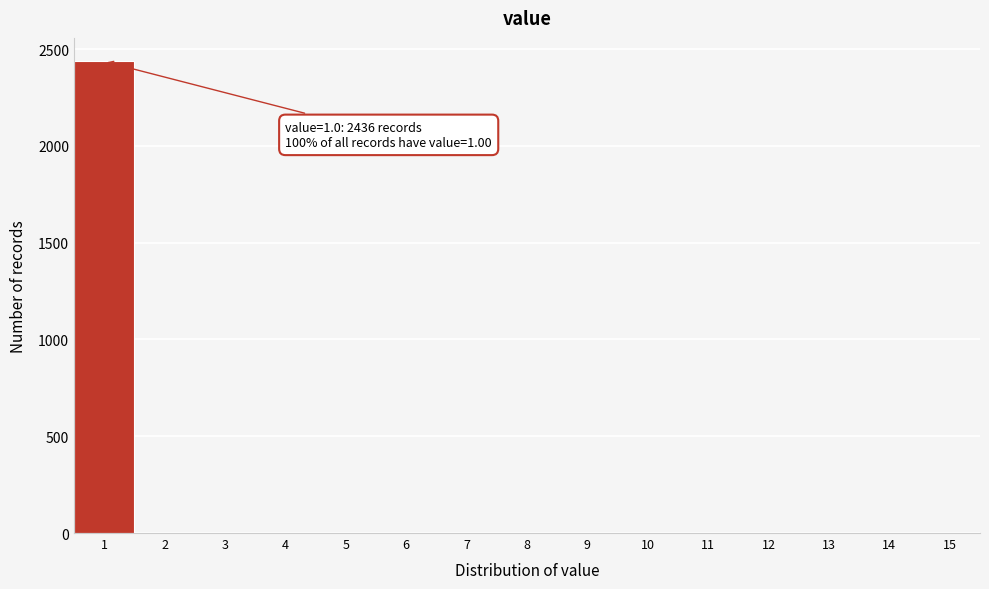

Over which range of the x-axis is the bar tallest?

0.5 to 1.5